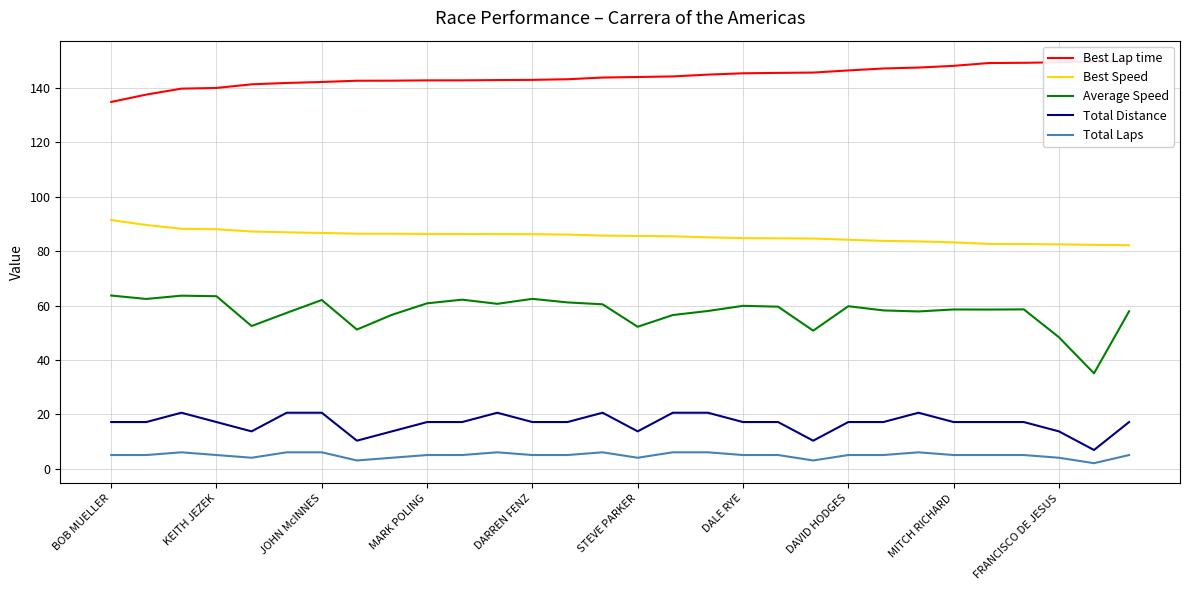

At which label is Best Speed closest to 86?

13